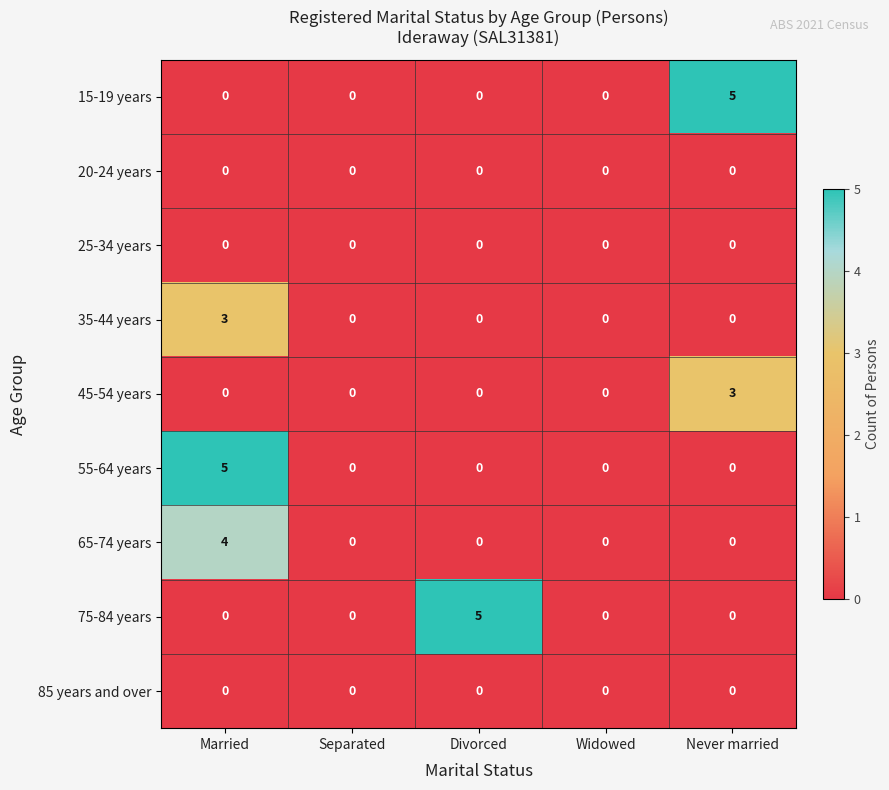

Which series changed the most between Separated and Never married?

15-19 years